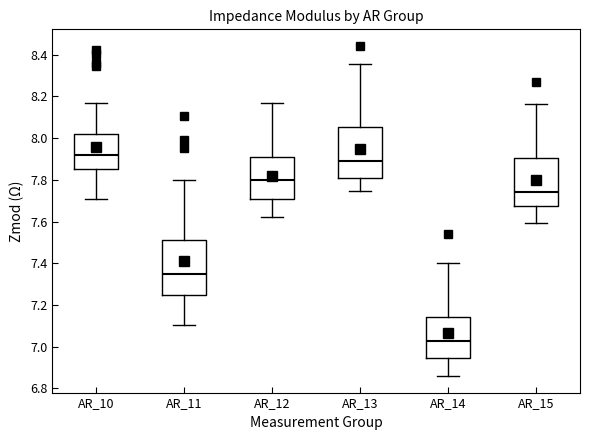

Which box has the lowest median line?

AR_14